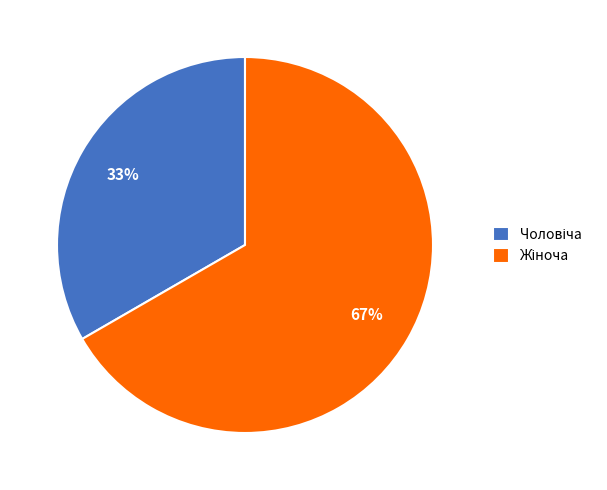

To the nearest percent, what is the average slice percentage?

50%